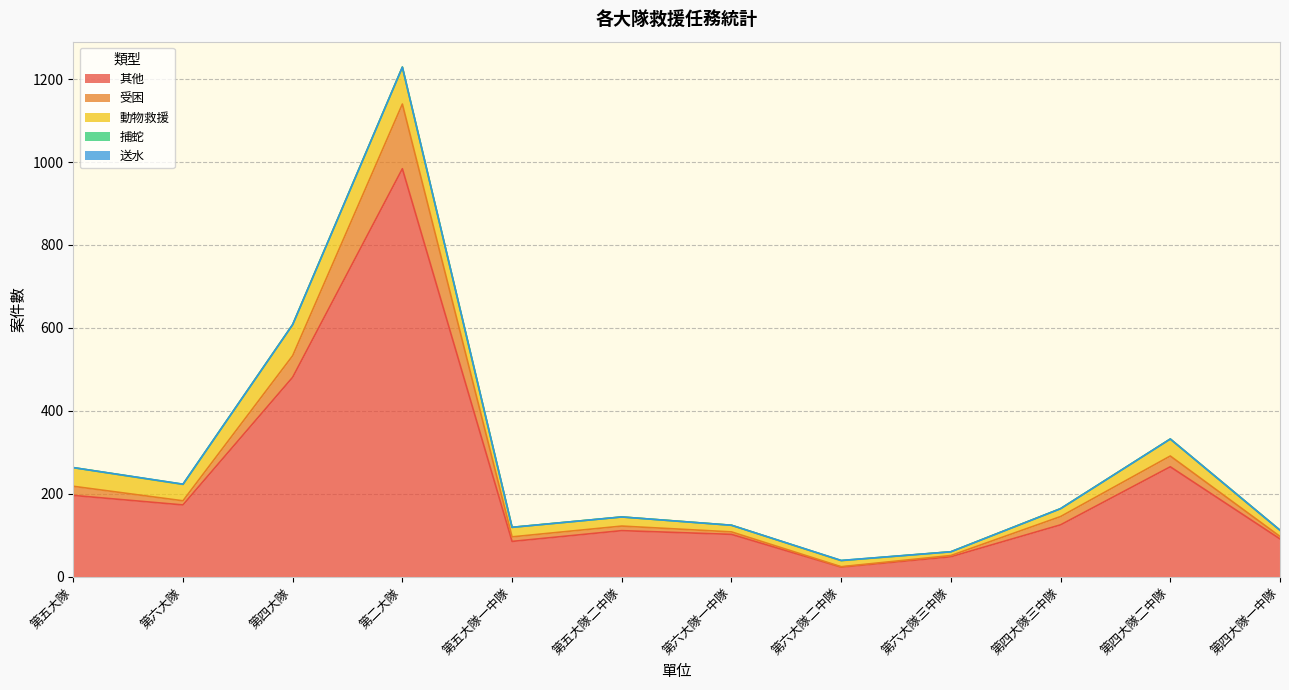

Which category has the highest value in the 其他 series?

第二大隊